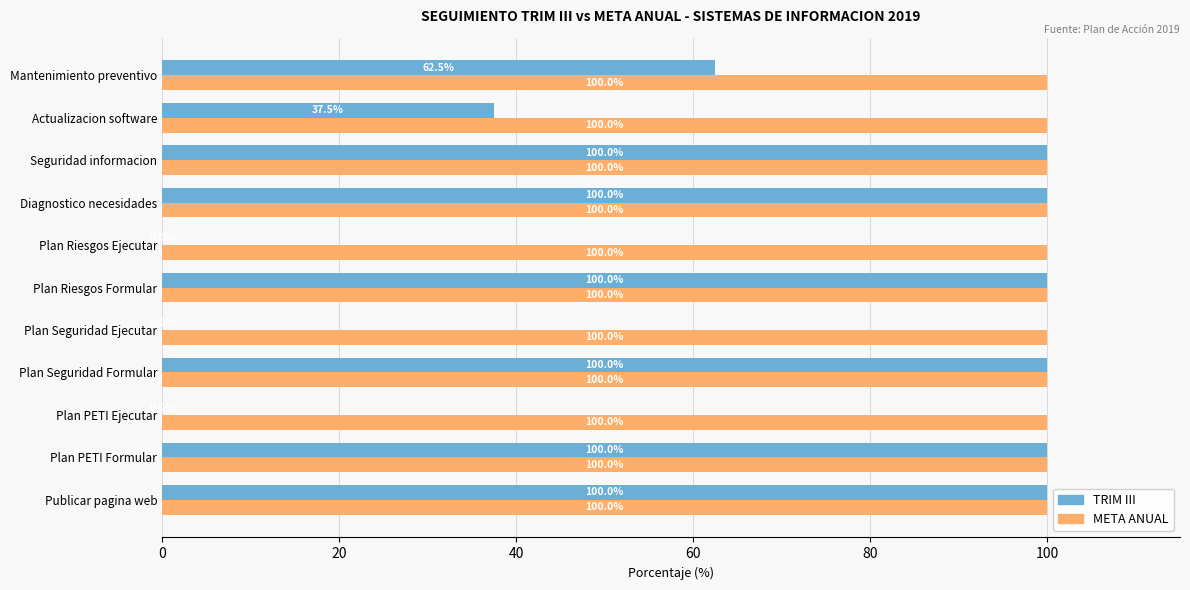

Is it true that TRIM III equals 57.5 at Plan Seguridad Ejecutar?

False